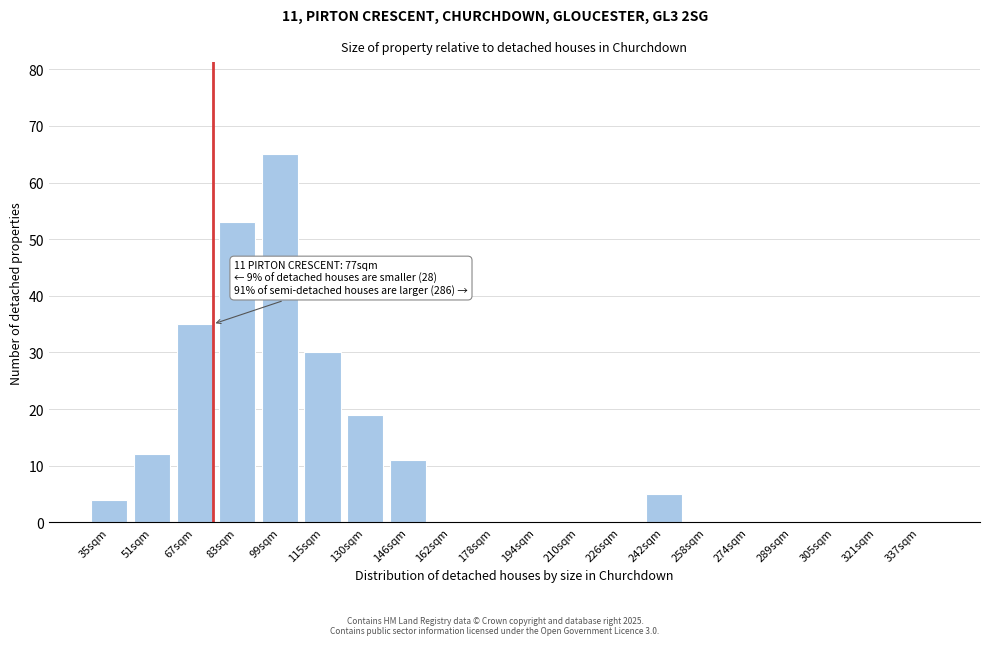

Reading left to right, what are all the values shown in this chart?

35sqm=4	51sqm=12	67sqm=35	83sqm=53	99sqm=65	115sqm=30	130sqm=19	146sqm=11	162sqm=0	178sqm=0	194sqm=0	210sqm=0	226sqm=0	242sqm=5	258sqm=0	274sqm=0	289sqm=0	305sqm=0	321sqm=0	337sqm=0